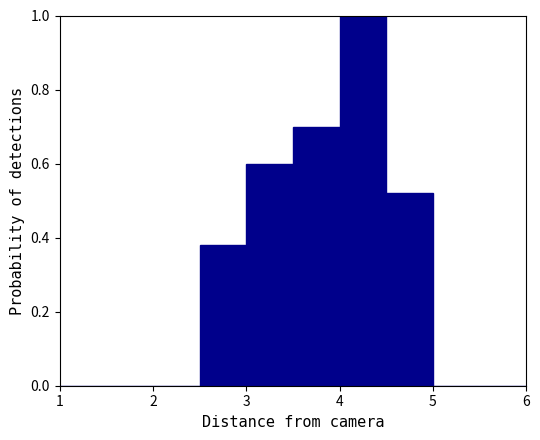

Which range on the x-axis has the tallest bar?

4.0 to 4.5